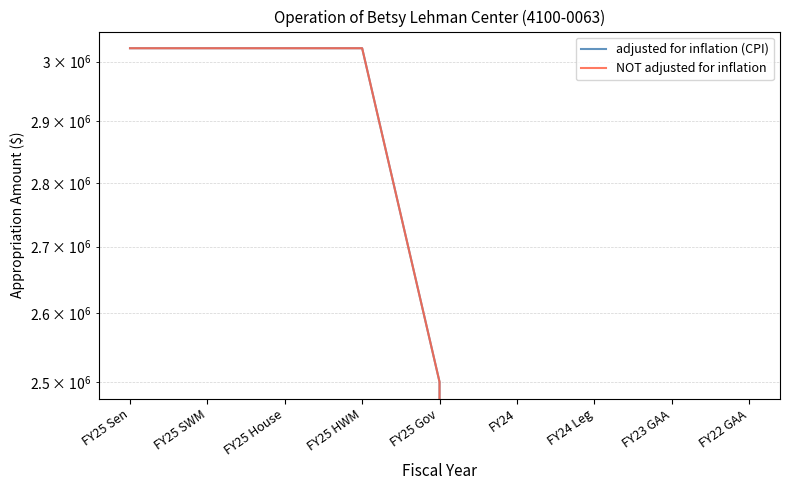

Which series has the largest range (max minus min)?

adjusted for inflation (CPI)